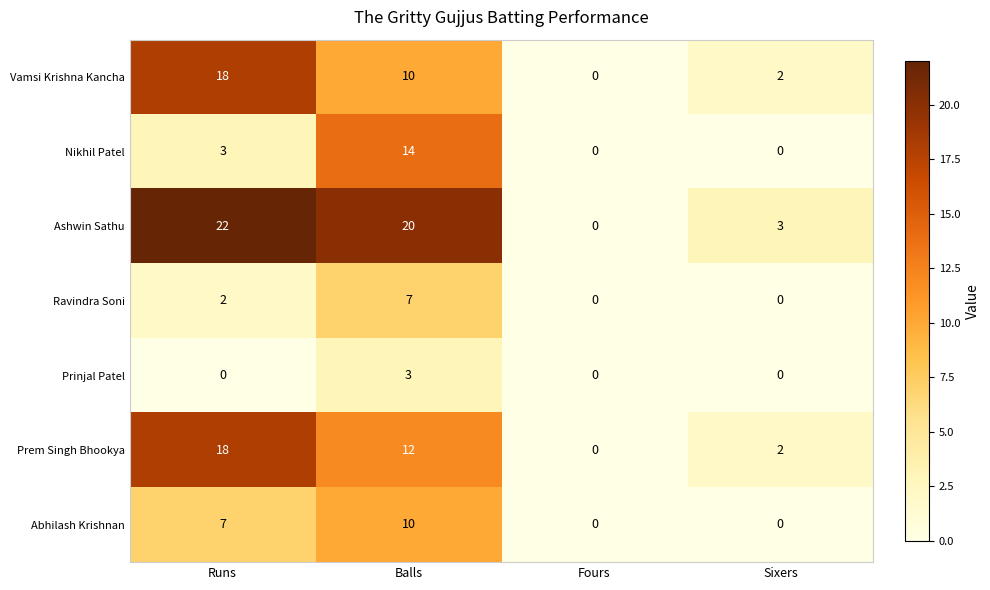

The Vamsi Krishna Kancha series shows 2 at Sixers. True or false?

True